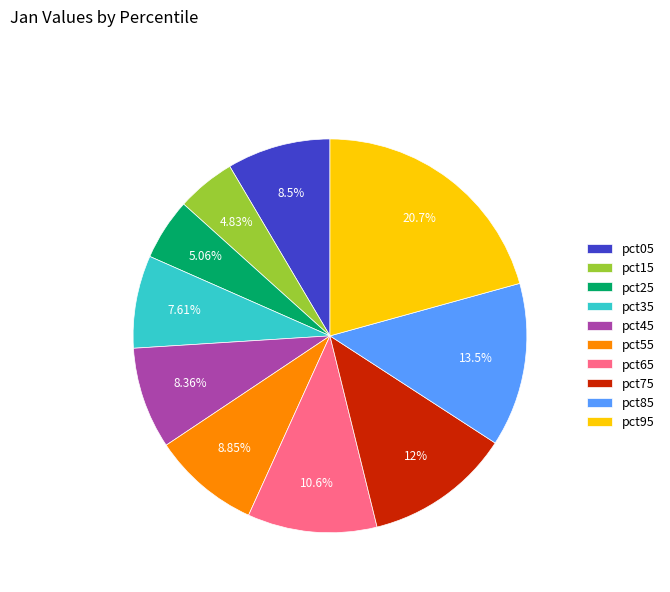

To the nearest percent, what is the difference between the largest and smallest slice percentages?

16%